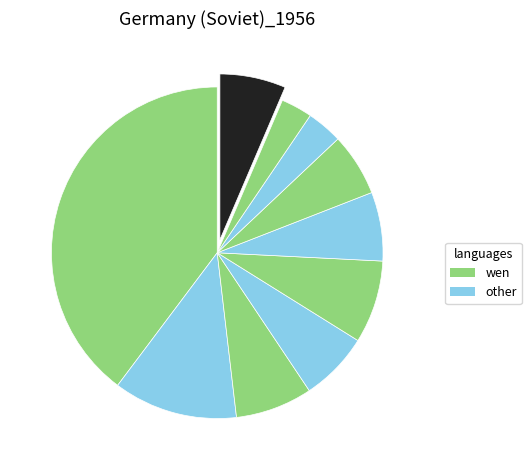

How many segments does this pie chart have?

10